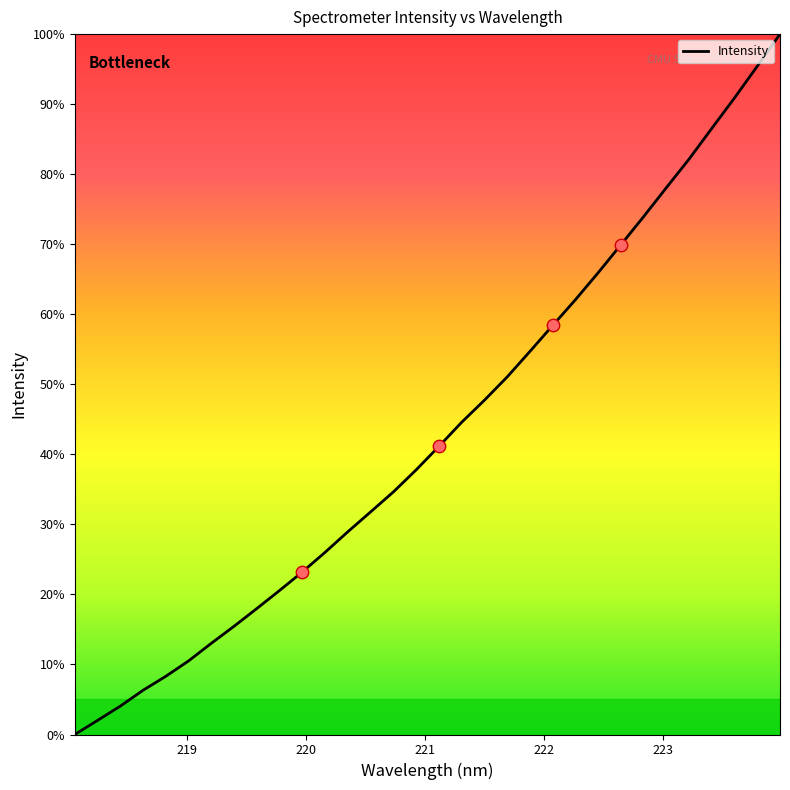

What is the difference between the maximum and minimum values?

100.0